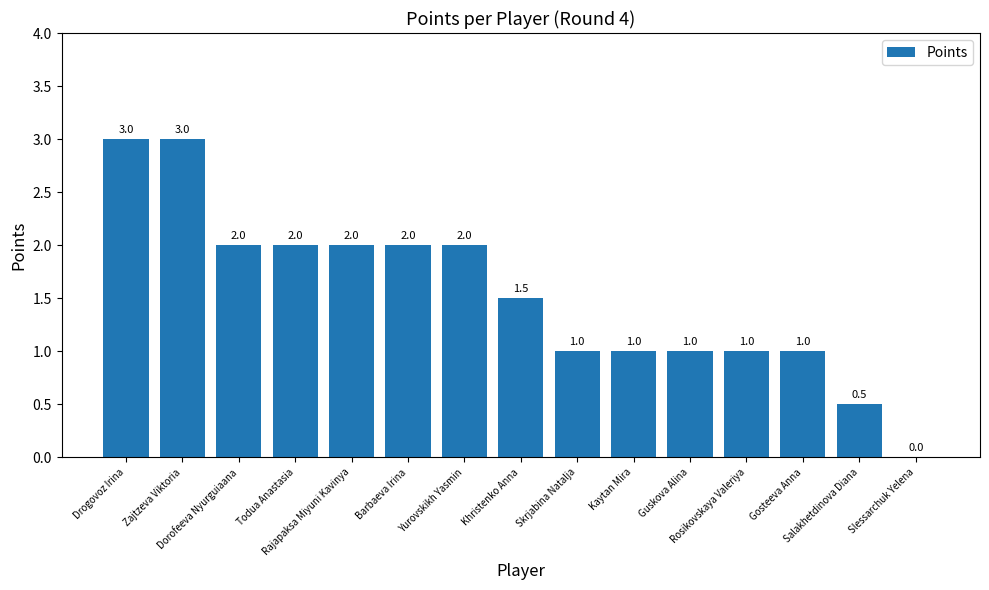

Reading left to right, list all the values displayed in this chart.

3.0	3.0	2.0	2.0	2.0	2.0	2.0	1.5	1.0	1.0	1.0	1.0	1.0	0.5	0.0